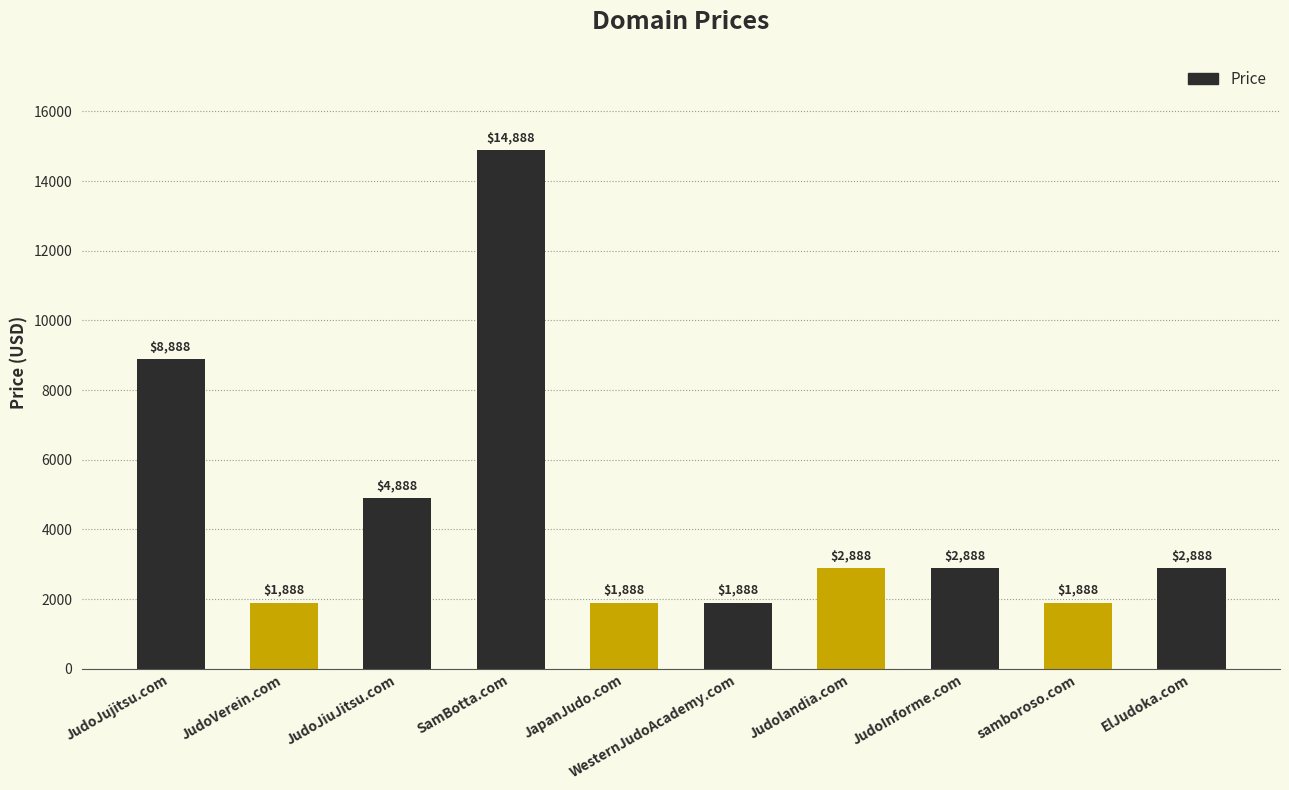

Which label corresponds to the largest value in the chart?

SamBotta.com